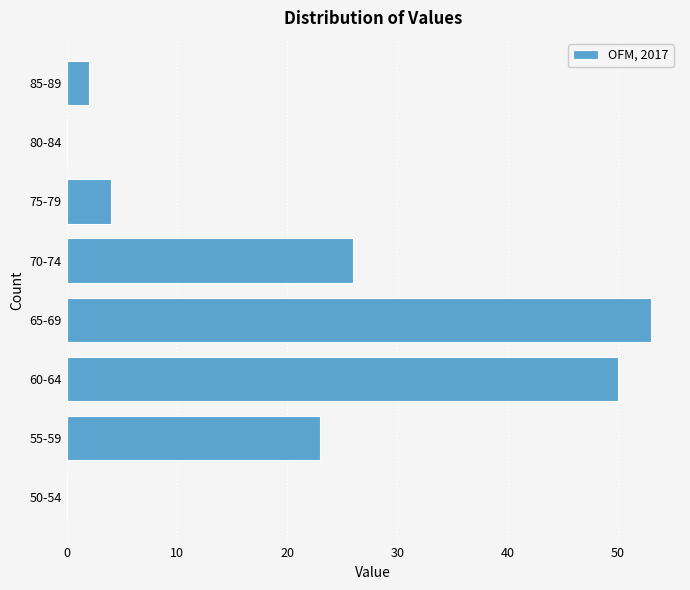

Reading bottom to top, what are all the values shown in this chart?

50-54=0	55-59=23	60-64=50	65-69=53	70-74=26	75-79=4	80-84=0	85-89=2